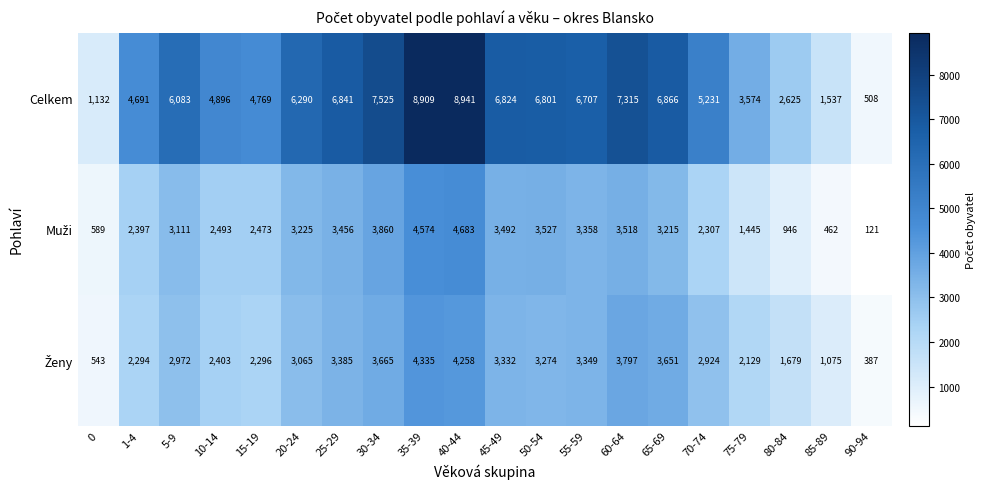

Which category has the highest value across all series?

40-44